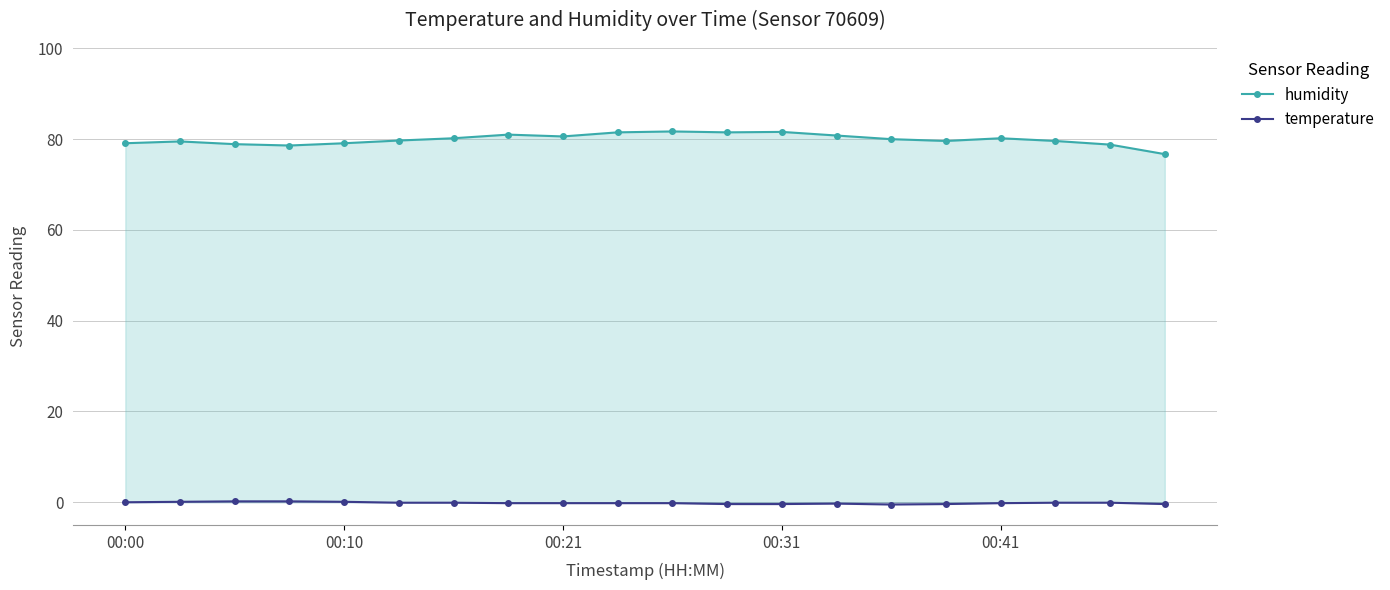

What is the sum of the temperature values at 9 and 6?

-0.3